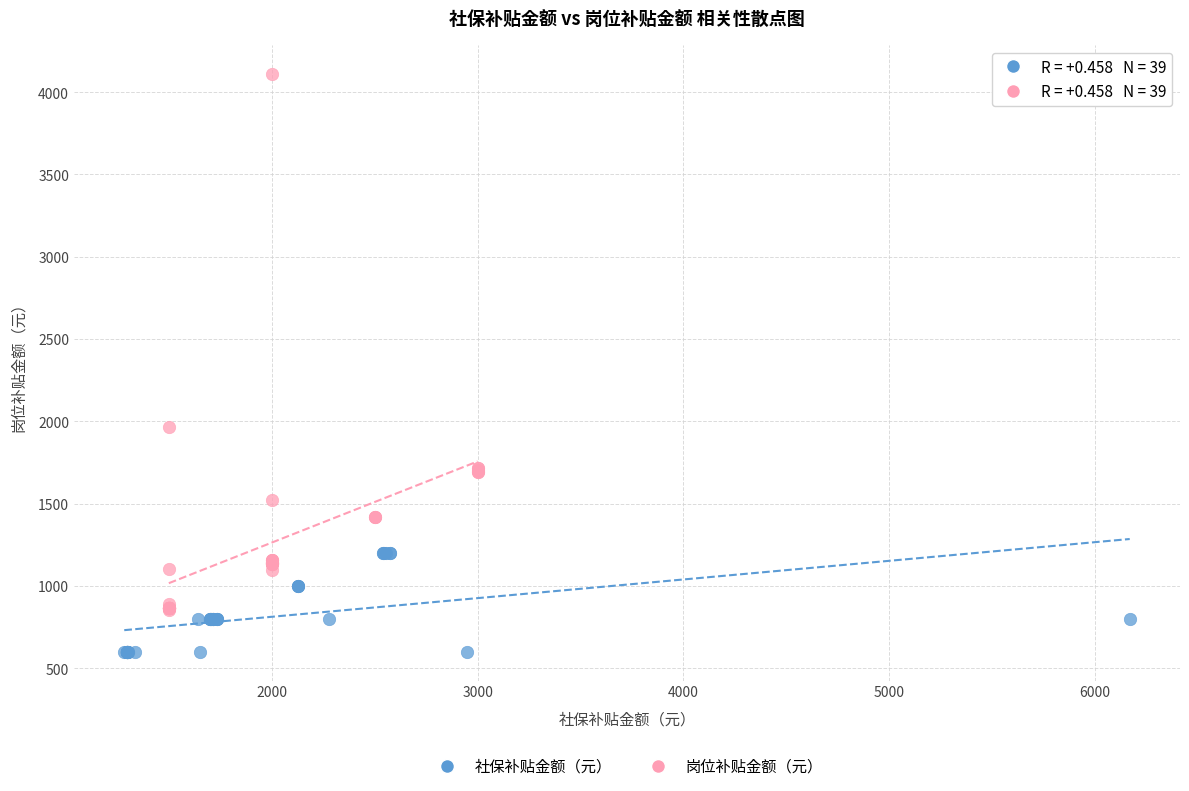

Which series contains the lowest Y value?

社保补贴金额（元）